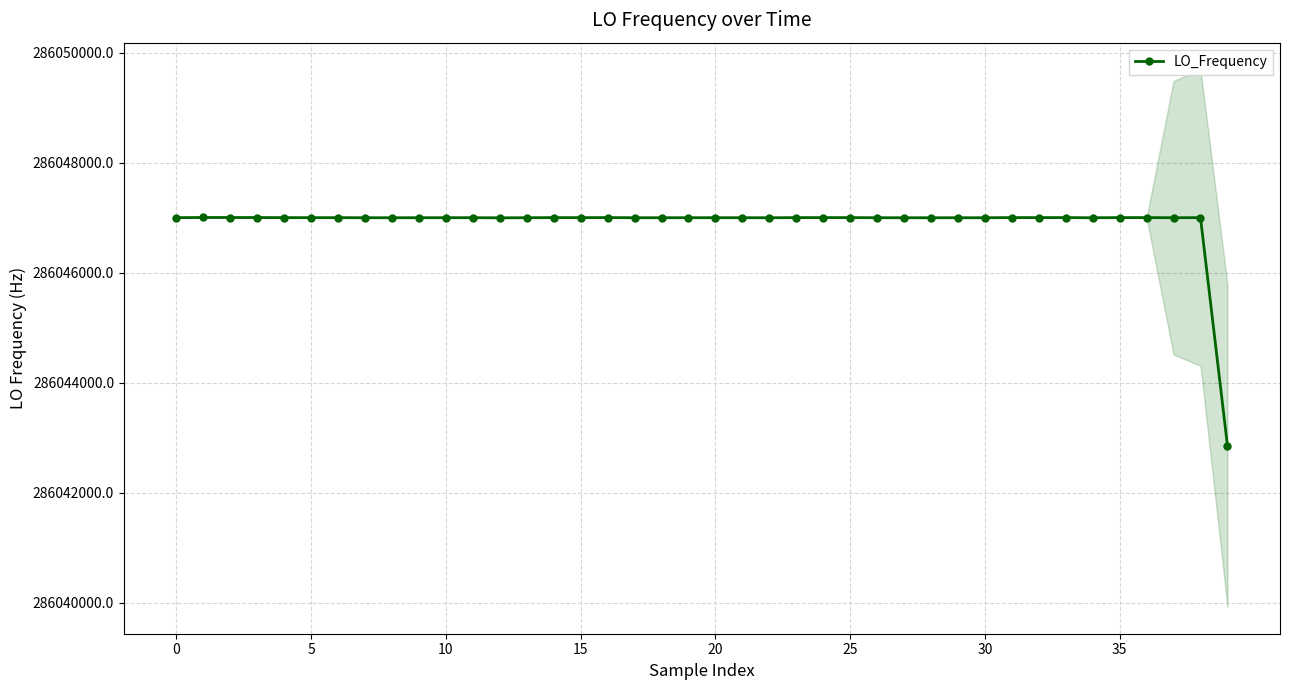

What is the minimum value for LO_Frequency?

286042853.7